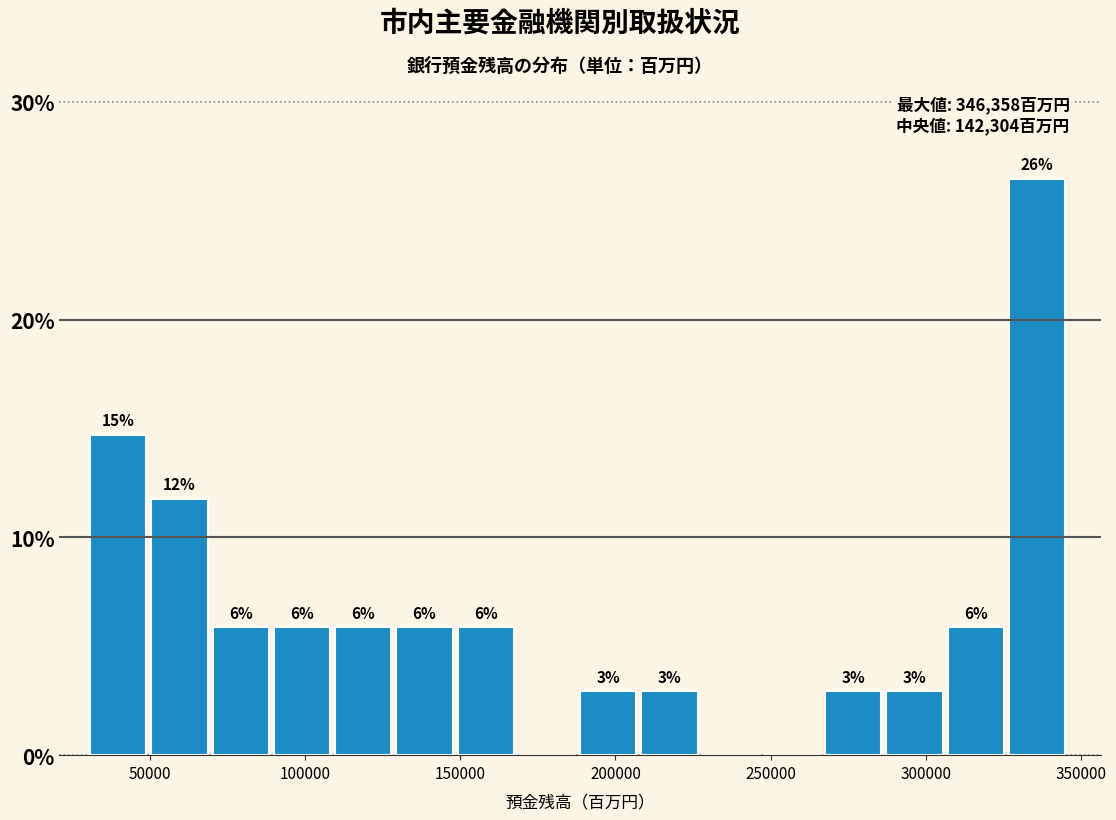

Read against the x-axis, roughly where is the centre of the tallest bar?

335000